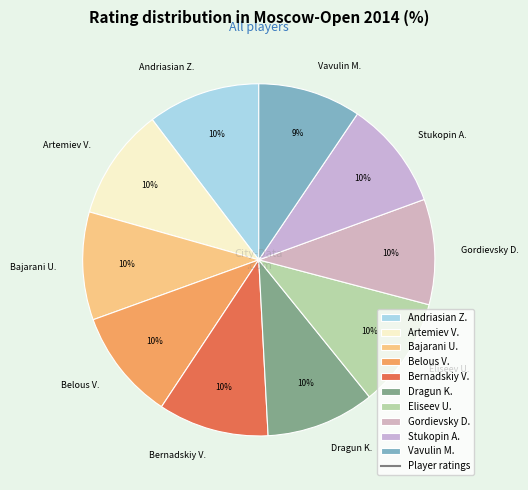

What percentage is the Gordievsky D. slice, to the nearest percent?

10%